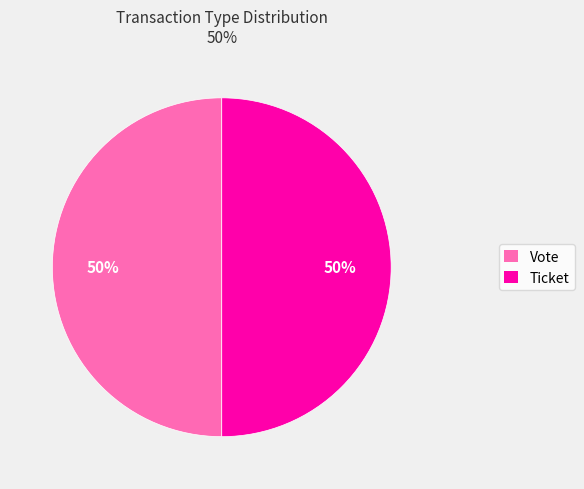

How many slices are in this pie chart?

2